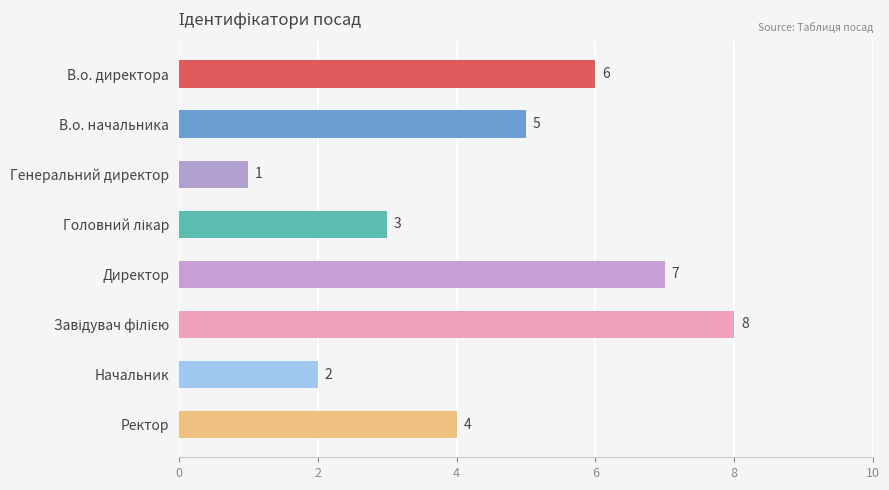

How many data points does each series have?

8